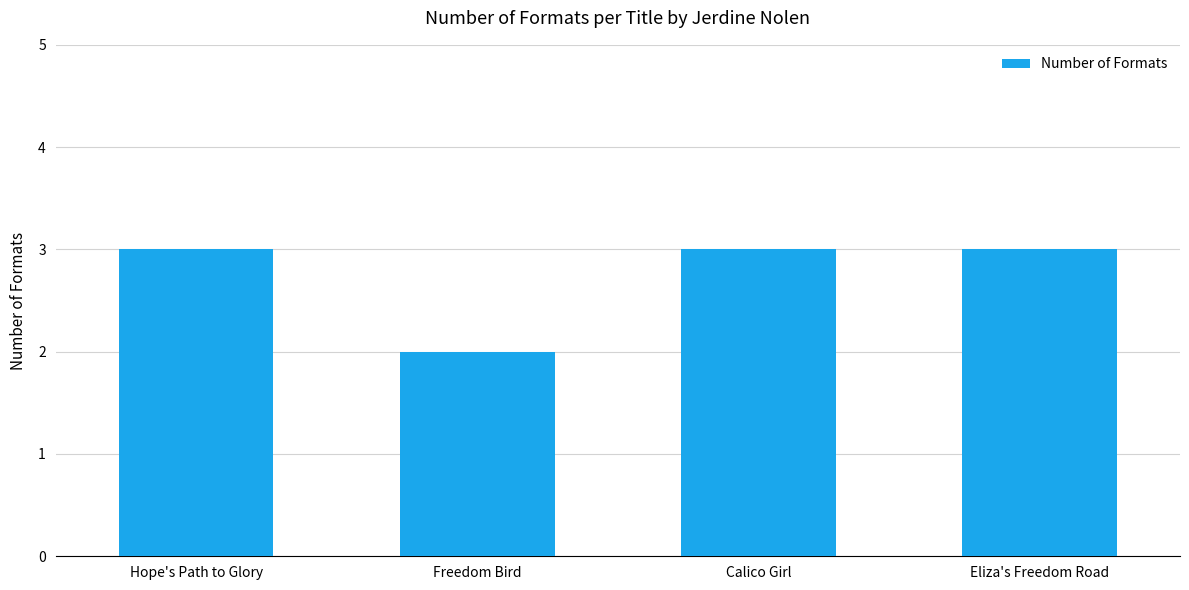

Reading right to left, extract all data points from this chart.

Eliza's Freedom Road=3	Calico Girl=3	Freedom Bird=2	Hope's Path to Glory=3